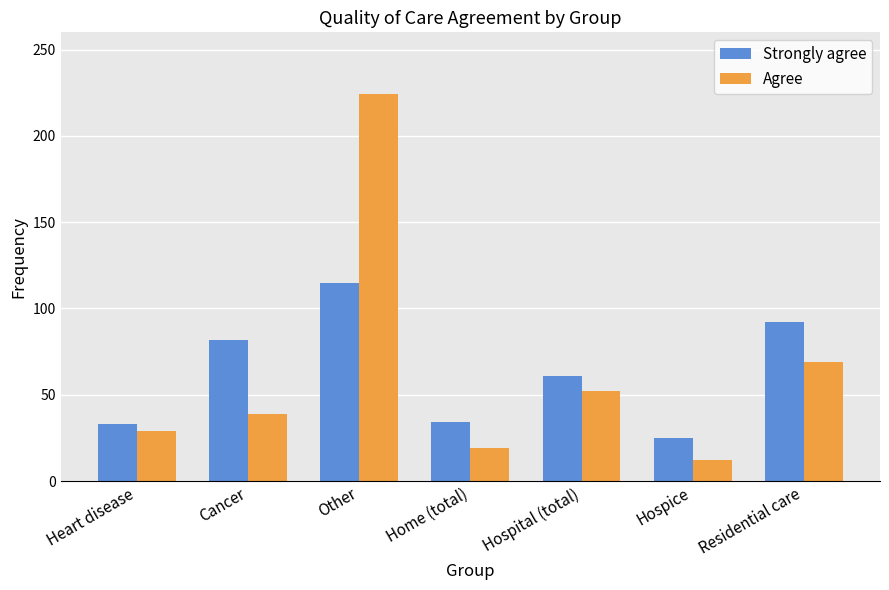

What is the spread (max minus min) of values at Hospital (total)?

9